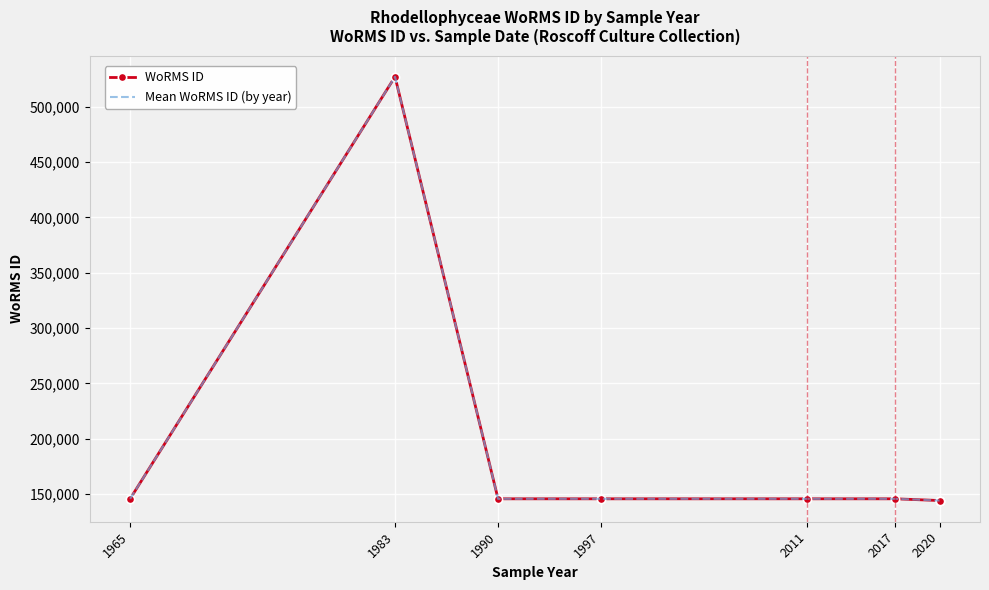

What is the lowest value of the Mean WoRMS ID (by year) series?

144228